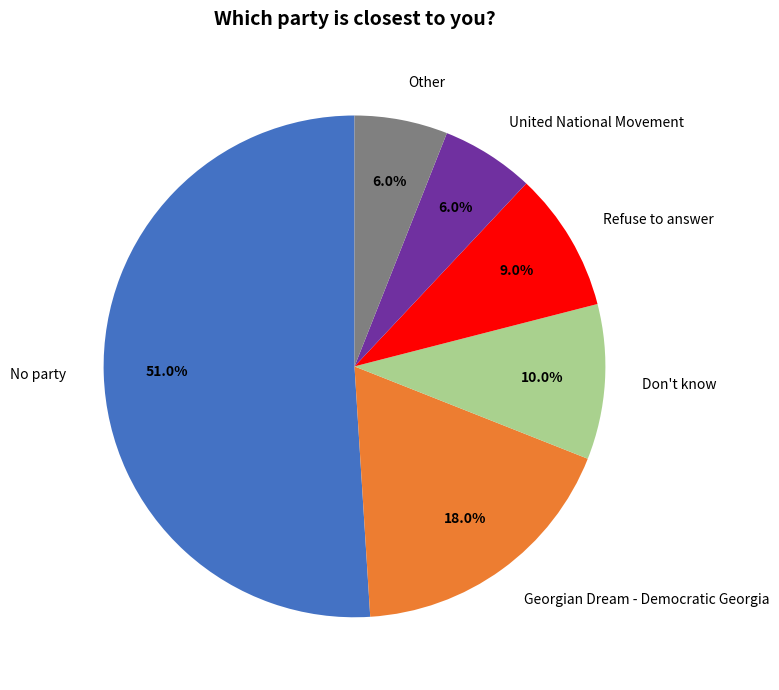

Is there a majority slice in this chart?

Yes